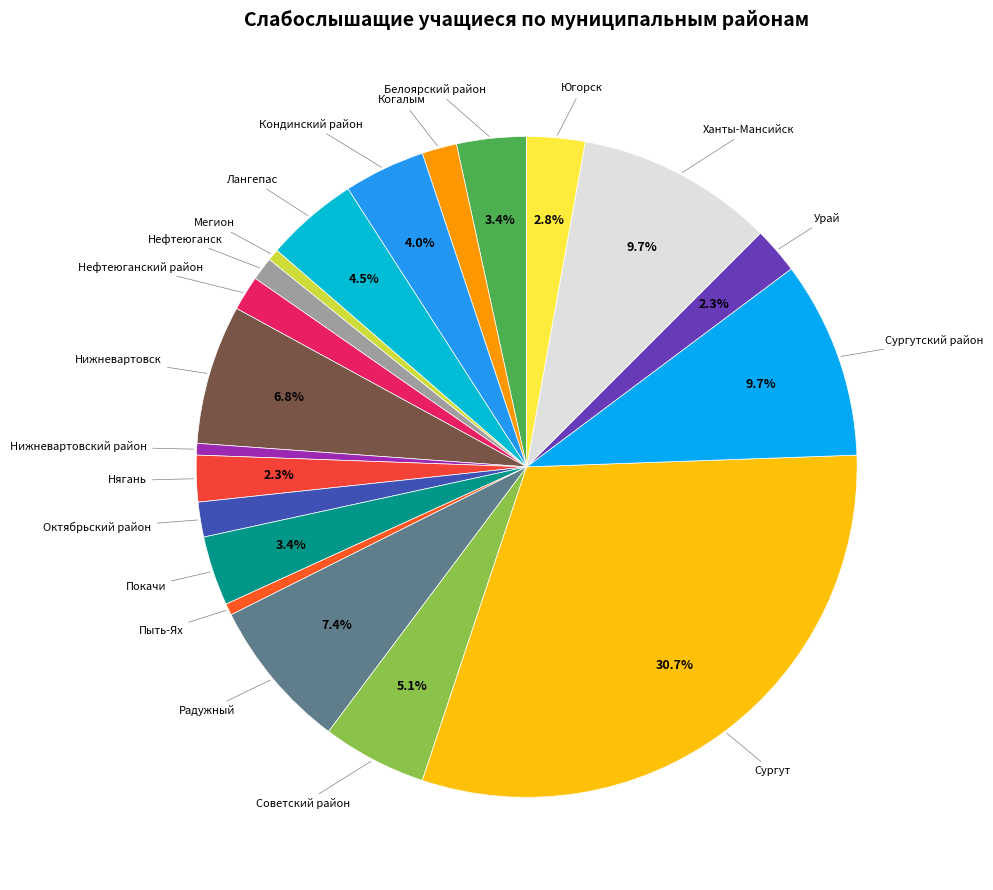

To the nearest percent, what is the combined percentage of Пыть-Ях and Когалым?

2%